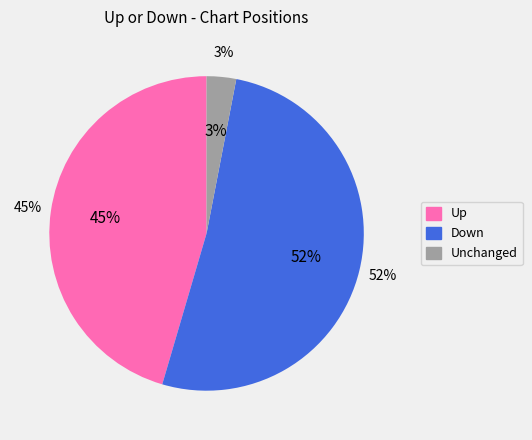

Count the number of slices in the pie.

3